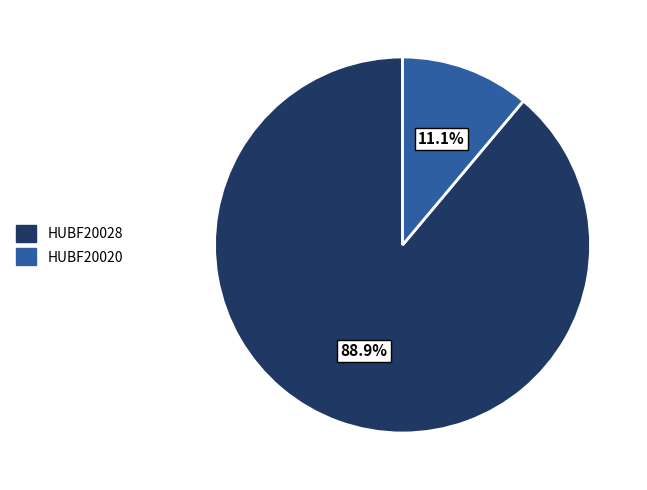

What is the ratio of the value at HUBF20020 to the value at HUBF20028?

0.1